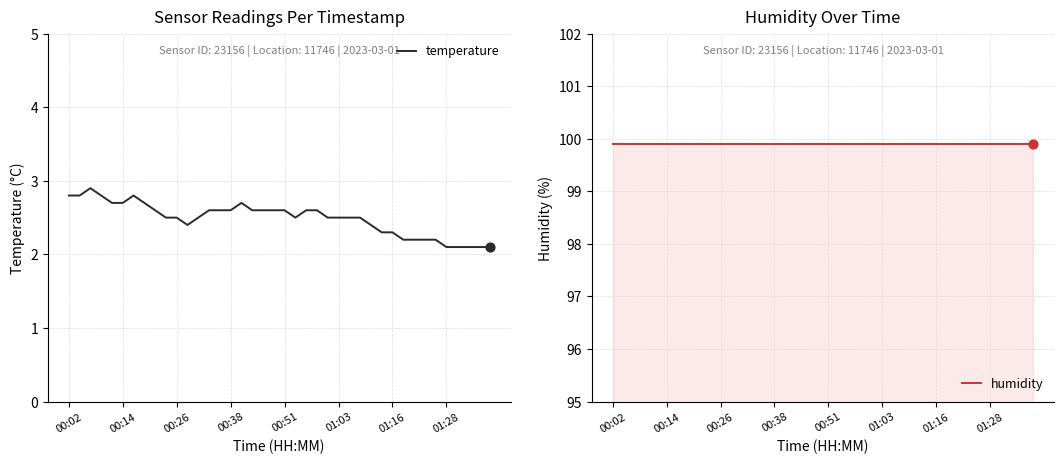

Which series has the largest Y range (max minus min)?

temperature